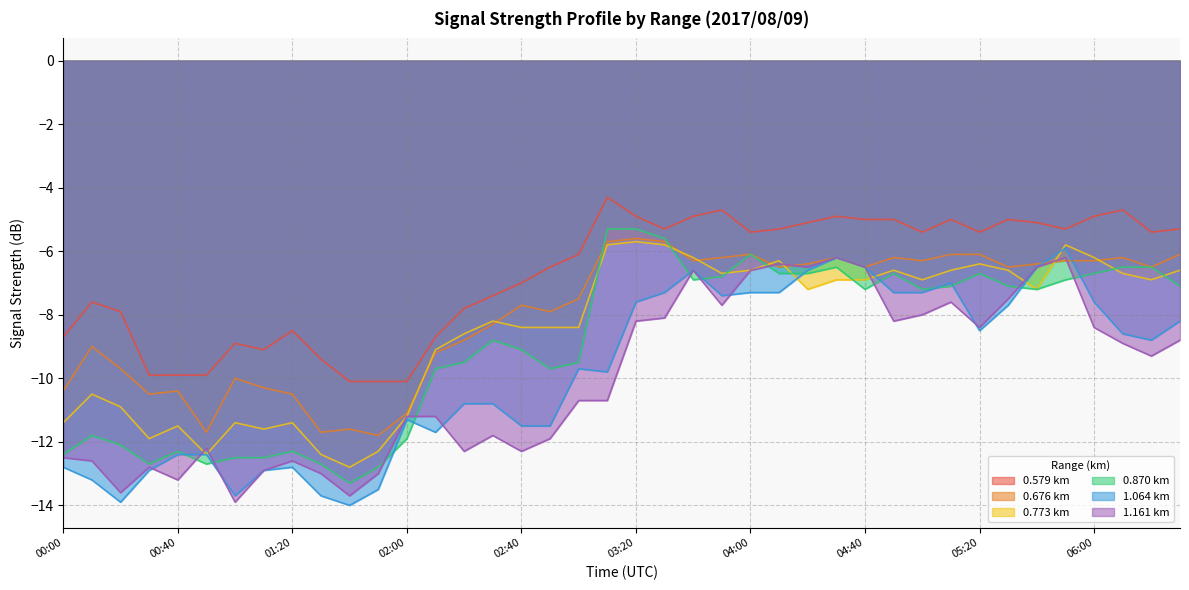

What is the label of the 28th point from the right?

02:00